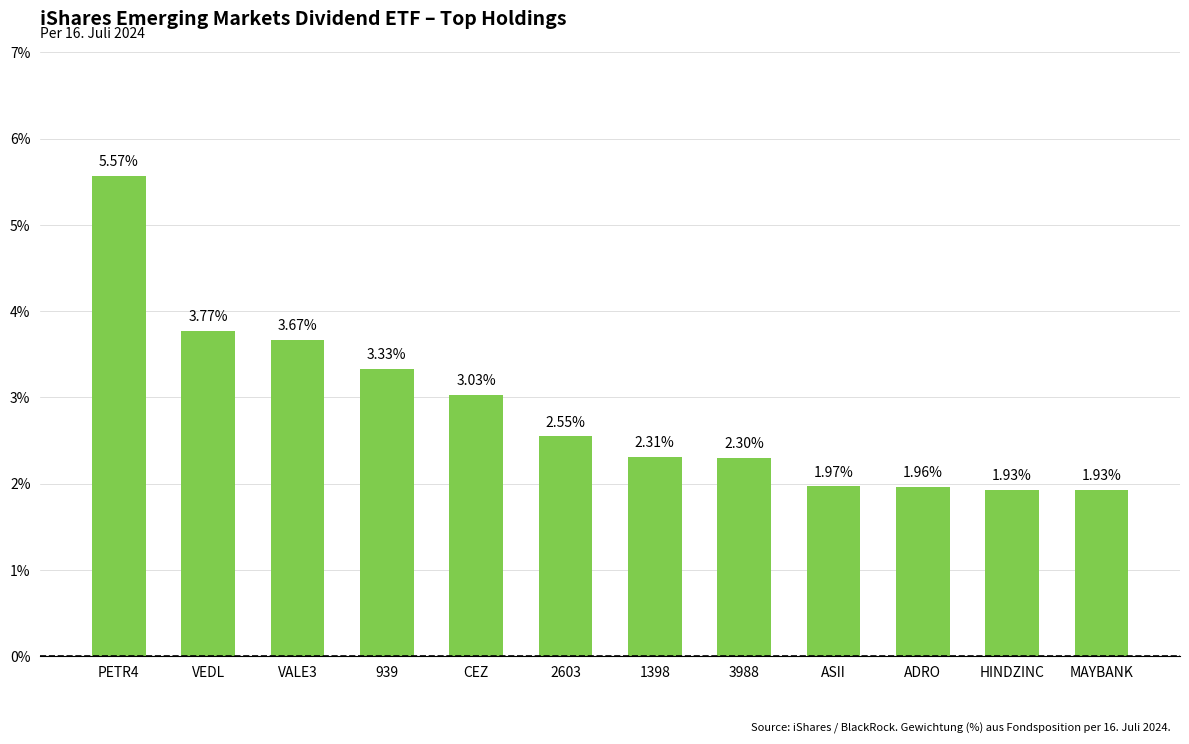

Where is the data nearest to the value 3?

CEZ